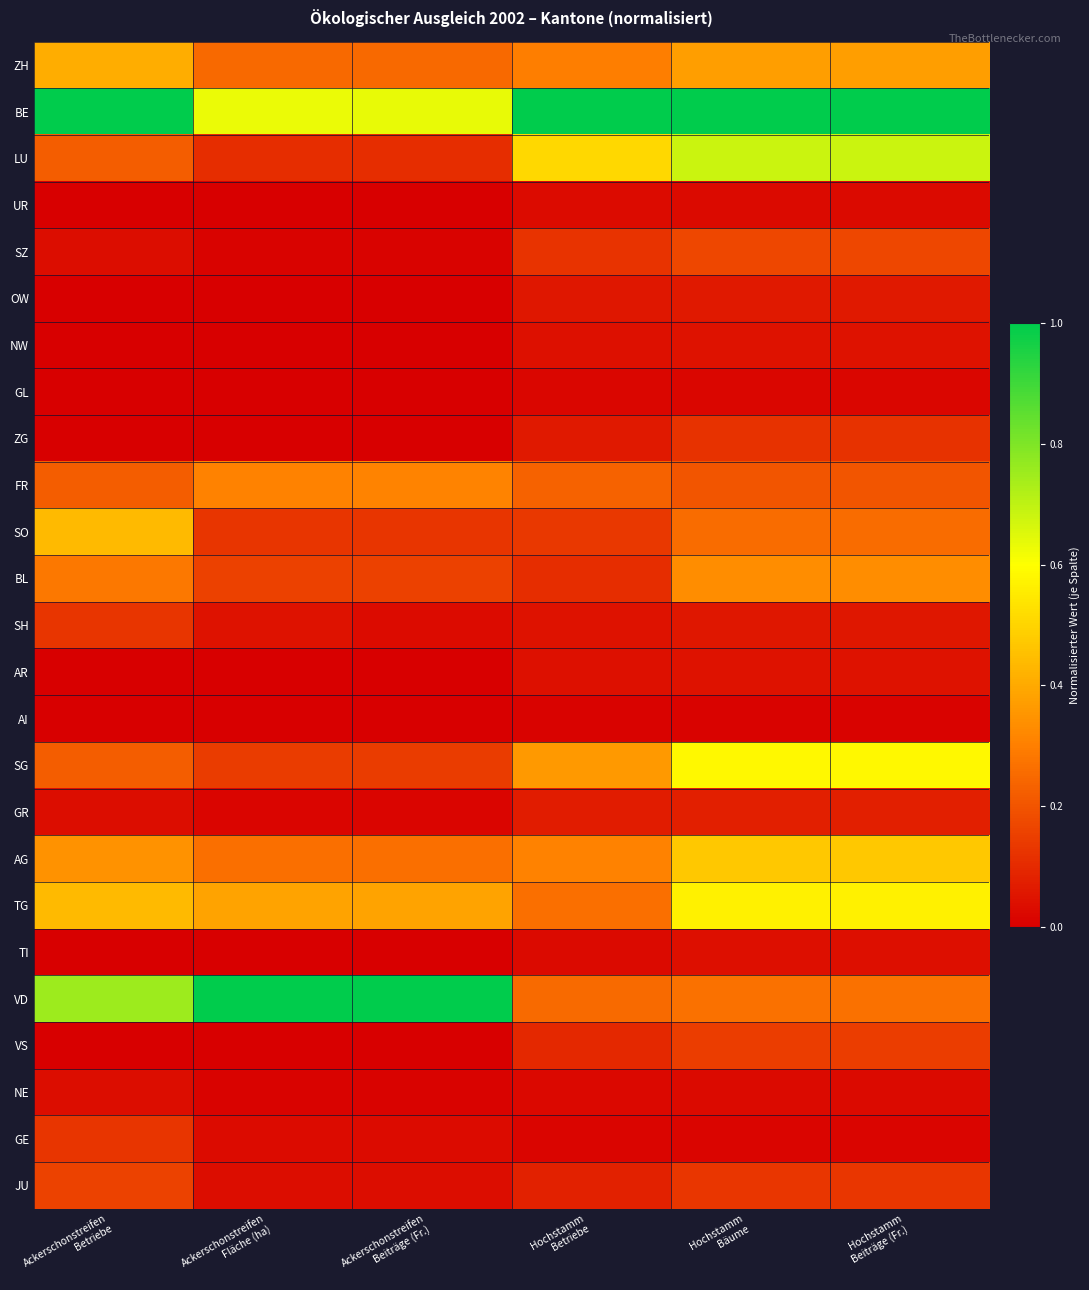

Reading left to right, list all the values displayed in this chart.

ZH: Ackerschonstreifen
Betriebe=0.4	Ackerschonstreifen
Fläche (ha)=0.2	Ackerschonstreifen
Beiträge (Fr.)=0.2	Hochstamm
Betriebe=0.3	Hochstamm
Bäume=0.4	Hochstamm
Beiträge (Fr.)=0.4
BE: Ackerschonstreifen
Betriebe=1.0	Ackerschonstreifen
Fläche (ha)=0.6	Ackerschonstreifen
Beiträge (Fr.)=0.6	Hochstamm
Betriebe=1.0	Hochstamm
Bäume=1.0	Hochstamm
Beiträge (Fr.)=1.0
LU: Ackerschonstreifen
Betriebe=0.2	Ackerschonstreifen
Fläche (ha)=0.1	Ackerschonstreifen
Beiträge (Fr.)=0.1	Hochstamm
Betriebe=0.5	Hochstamm
Bäume=0.7	Hochstamm
Beiträge (Fr.)=0.7
UR: Ackerschonstreifen
Betriebe=0.0	Ackerschonstreifen
Fläche (ha)=0.0	Ackerschonstreifen
Beiträge (Fr.)=0.0	Hochstamm
Betriebe=0.0	Hochstamm
Bäume=0.0	Hochstamm
Beiträge (Fr.)=0.0
SZ: Ackerschonstreifen
Betriebe=0.0	Ackerschonstreifen
Fläche (ha)=0.0	Ackerschonstreifen
Beiträge (Fr.)=0.0	Hochstamm
Betriebe=0.1	Hochstamm
Bäume=0.2	Hochstamm
Beiträge (Fr.)=0.2
OW: Ackerschonstreifen
Betriebe=0.0	Ackerschonstreifen
Fläche (ha)=0.0	Ackerschonstreifen
Beiträge (Fr.)=0.0	Hochstamm
Betriebe=0.1	Hochstamm
Bäume=0.1	Hochstamm
Beiträge (Fr.)=0.1
NW: Ackerschonstreifen
Betriebe=0.0	Ackerschonstreifen
Fläche (ha)=0.0	Ackerschonstreifen
Beiträge (Fr.)=0.0	Hochstamm
Betriebe=0.0	Hochstamm
Bäume=0.0	Hochstamm
Beiträge (Fr.)=0.0
GL: Ackerschonstreifen
Betriebe=0.0	Ackerschonstreifen
Fläche (ha)=0.0	Ackerschonstreifen
Beiträge (Fr.)=0.0	Hochstamm
Betriebe=0.0	Hochstamm
Bäume=0.0	Hochstamm
Beiträge (Fr.)=0.0
ZG: Ackerschonstreifen
Betriebe=0.0	Ackerschonstreifen
Fläche (ha)=0.0	Ackerschonstreifen
Beiträge (Fr.)=0.0	Hochstamm
Betriebe=0.1	Hochstamm
Bäume=0.1	Hochstamm
Beiträge (Fr.)=0.1
FR: Ackerschonstreifen
Betriebe=0.2	Ackerschonstreifen
Fläche (ha)=0.3	Ackerschonstreifen
Beiträge (Fr.)=0.3	Hochstamm
Betriebe=0.2	Hochstamm
Bäume=0.2	Hochstamm
Beiträge (Fr.)=0.2
SO: Ackerschonstreifen
Betriebe=0.4	Ackerschonstreifen
Fläche (ha)=0.1	Ackerschonstreifen
Beiträge (Fr.)=0.1	Hochstamm
Betriebe=0.1	Hochstamm
Bäume=0.3	Hochstamm
Beiträge (Fr.)=0.3
BL: Ackerschonstreifen
Betriebe=0.3	Ackerschonstreifen
Fläche (ha)=0.2	Ackerschonstreifen
Beiträge (Fr.)=0.2	Hochstamm
Betriebe=0.1	Hochstamm
Bäume=0.3	Hochstamm
Beiträge (Fr.)=0.3
SH: Ackerschonstreifen
Betriebe=0.1	Ackerschonstreifen
Fläche (ha)=0.0	Ackerschonstreifen
Beiträge (Fr.)=0.0	Hochstamm
Betriebe=0.0	Hochstamm
Bäume=0.1	Hochstamm
Beiträge (Fr.)=0.1
AR: Ackerschonstreifen
Betriebe=0.0	Ackerschonstreifen
Fläche (ha)=0.0	Ackerschonstreifen
Beiträge (Fr.)=0.0	Hochstamm
Betriebe=0.0	Hochstamm
Bäume=0.0	Hochstamm
Beiträge (Fr.)=0.0
AI: Ackerschonstreifen
Betriebe=0.0	Ackerschonstreifen
Fläche (ha)=0.0	Ackerschonstreifen
Beiträge (Fr.)=0.0	Hochstamm
Betriebe=0.0	Hochstamm
Bäume=0.0	Hochstamm
Beiträge (Fr.)=0.0
SG: Ackerschonstreifen
Betriebe=0.2	Ackerschonstreifen
Fläche (ha)=0.1	Ackerschonstreifen
Beiträge (Fr.)=0.1	Hochstamm
Betriebe=0.4	Hochstamm
Bäume=0.6	Hochstamm
Beiträge (Fr.)=0.6
GR: Ackerschonstreifen
Betriebe=0.0	Ackerschonstreifen
Fläche (ha)=0.0	Ackerschonstreifen
Beiträge (Fr.)=0.0	Hochstamm
Betriebe=0.1	Hochstamm
Bäume=0.1	Hochstamm
Beiträge (Fr.)=0.1
AG: Ackerschonstreifen
Betriebe=0.3	Ackerschonstreifen
Fläche (ha)=0.3	Ackerschonstreifen
Beiträge (Fr.)=0.3	Hochstamm
Betriebe=0.3	Hochstamm
Bäume=0.5	Hochstamm
Beiträge (Fr.)=0.5
TG: Ackerschonstreifen
Betriebe=0.4	Ackerschonstreifen
Fläche (ha)=0.4	Ackerschonstreifen
Beiträge (Fr.)=0.4	Hochstamm
Betriebe=0.3	Hochstamm
Bäume=0.6	Hochstamm
Beiträge (Fr.)=0.6
TI: Ackerschonstreifen
Betriebe=0.0	Ackerschonstreifen
Fläche (ha)=0.0	Ackerschonstreifen
Beiträge (Fr.)=0.0	Hochstamm
Betriebe=0.0	Hochstamm
Bäume=0.0	Hochstamm
Beiträge (Fr.)=0.0
VD: Ackerschonstreifen
Betriebe=0.8	Ackerschonstreifen
Fläche (ha)=1.0	Ackerschonstreifen
Beiträge (Fr.)=1.0	Hochstamm
Betriebe=0.3	Hochstamm
Bäume=0.3	Hochstamm
Beiträge (Fr.)=0.3
VS: Ackerschonstreifen
Betriebe=0.0	Ackerschonstreifen
Fläche (ha)=0.0	Ackerschonstreifen
Beiträge (Fr.)=0.0	Hochstamm
Betriebe=0.1	Hochstamm
Bäume=0.1	Hochstamm
Beiträge (Fr.)=0.1
NE: Ackerschonstreifen
Betriebe=0.0	Ackerschonstreifen
Fläche (ha)=0.0	Ackerschonstreifen
Beiträge (Fr.)=0.0	Hochstamm
Betriebe=0.0	Hochstamm
Bäume=0.0	Hochstamm
Beiträge (Fr.)=0.0
GE: Ackerschonstreifen
Betriebe=0.1	Ackerschonstreifen
Fläche (ha)=0.0	Ackerschonstreifen
Beiträge (Fr.)=0.0	Hochstamm
Betriebe=0.0	Hochstamm
Bäume=0.0	Hochstamm
Beiträge (Fr.)=0.0
JU: Ackerschonstreifen
Betriebe=0.2	Ackerschonstreifen
Fläche (ha)=0.0	Ackerschonstreifen
Beiträge (Fr.)=0.0	Hochstamm
Betriebe=0.1	Hochstamm
Bäume=0.1	Hochstamm
Beiträge (Fr.)=0.1